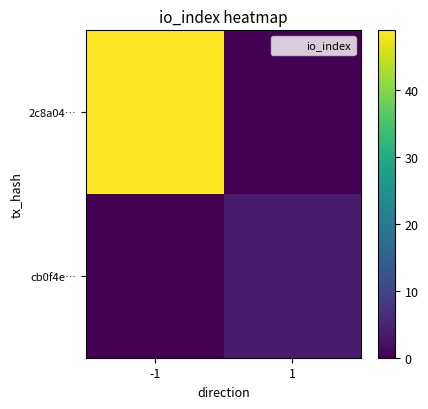

At which category is the sum across all series the highest?

-1